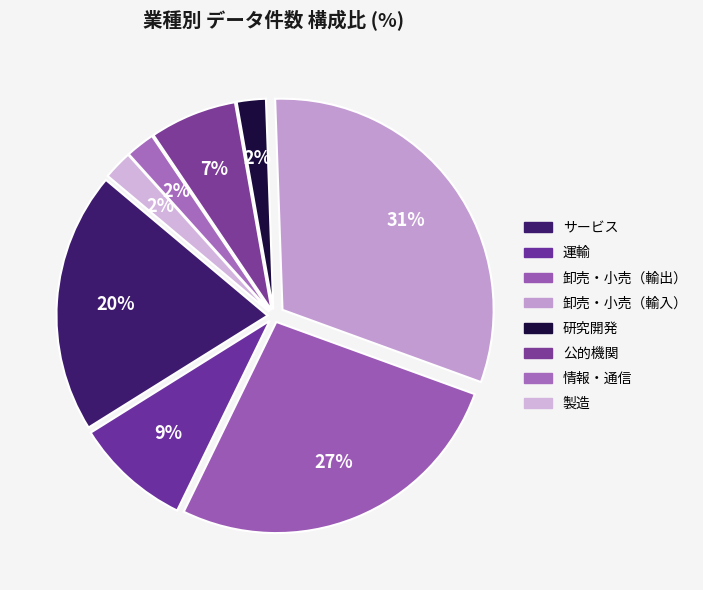

Is there any slice that represents more than half of the pie?

No